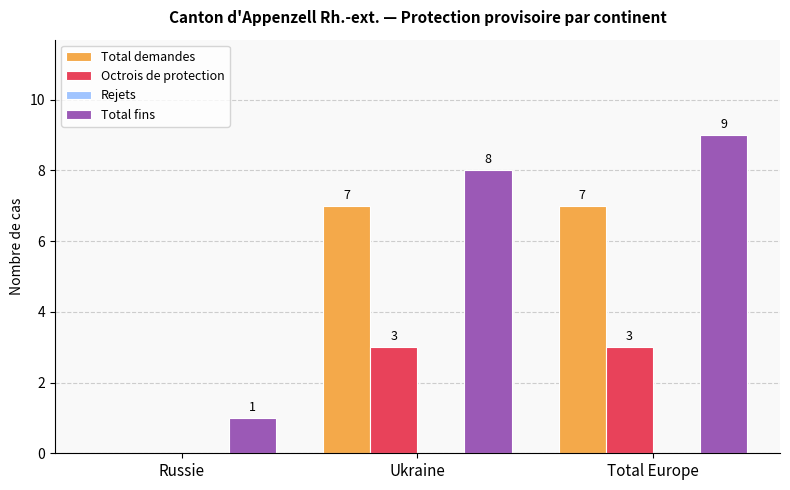

How many groups of bars are there?

3